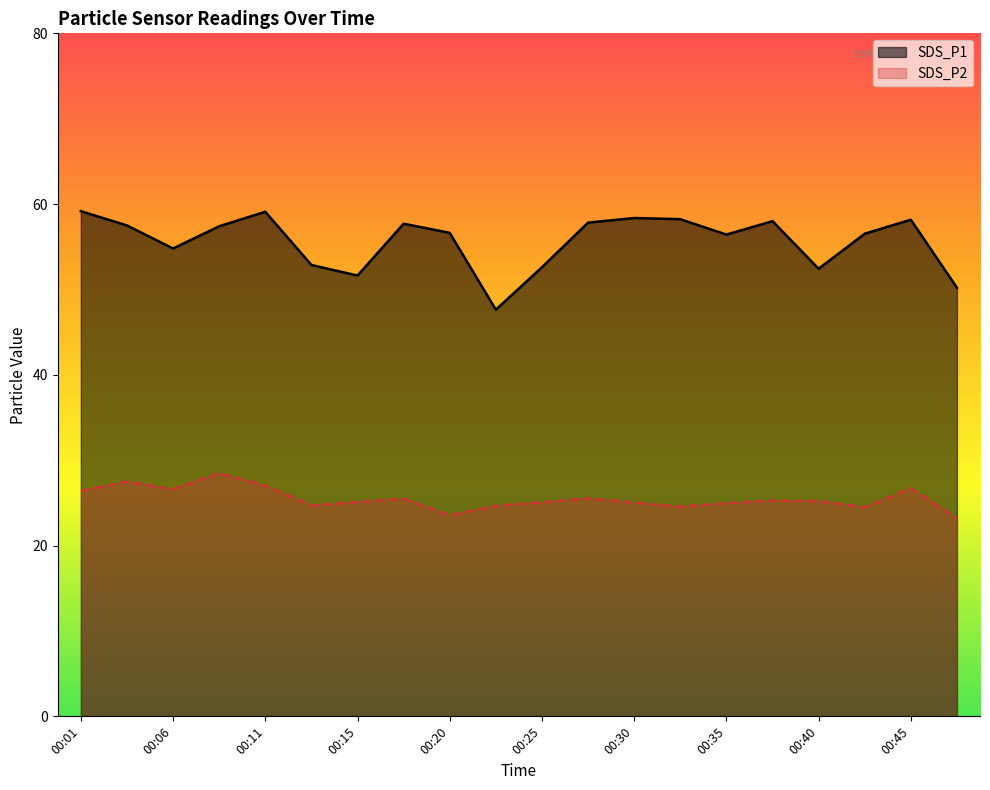

At 00:23, list the series in order from smallest to largest.

SDS_P2, SDS_P1